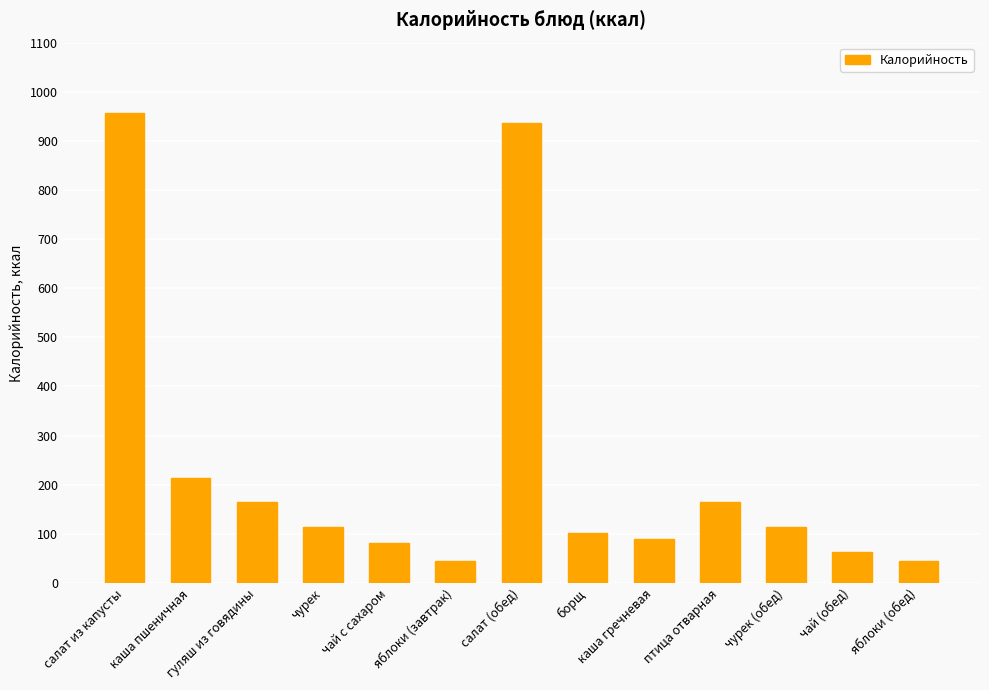

What is the sum of the values at каша гречневая and салат из капусты?

1046.0